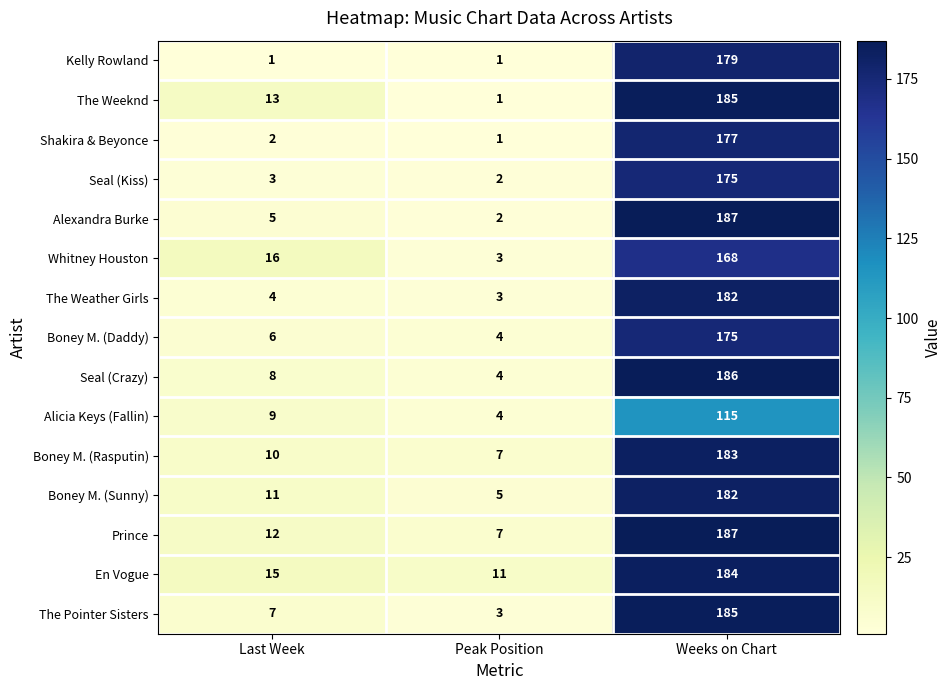

What is the sum of all Shakira & Beyonce values?

180